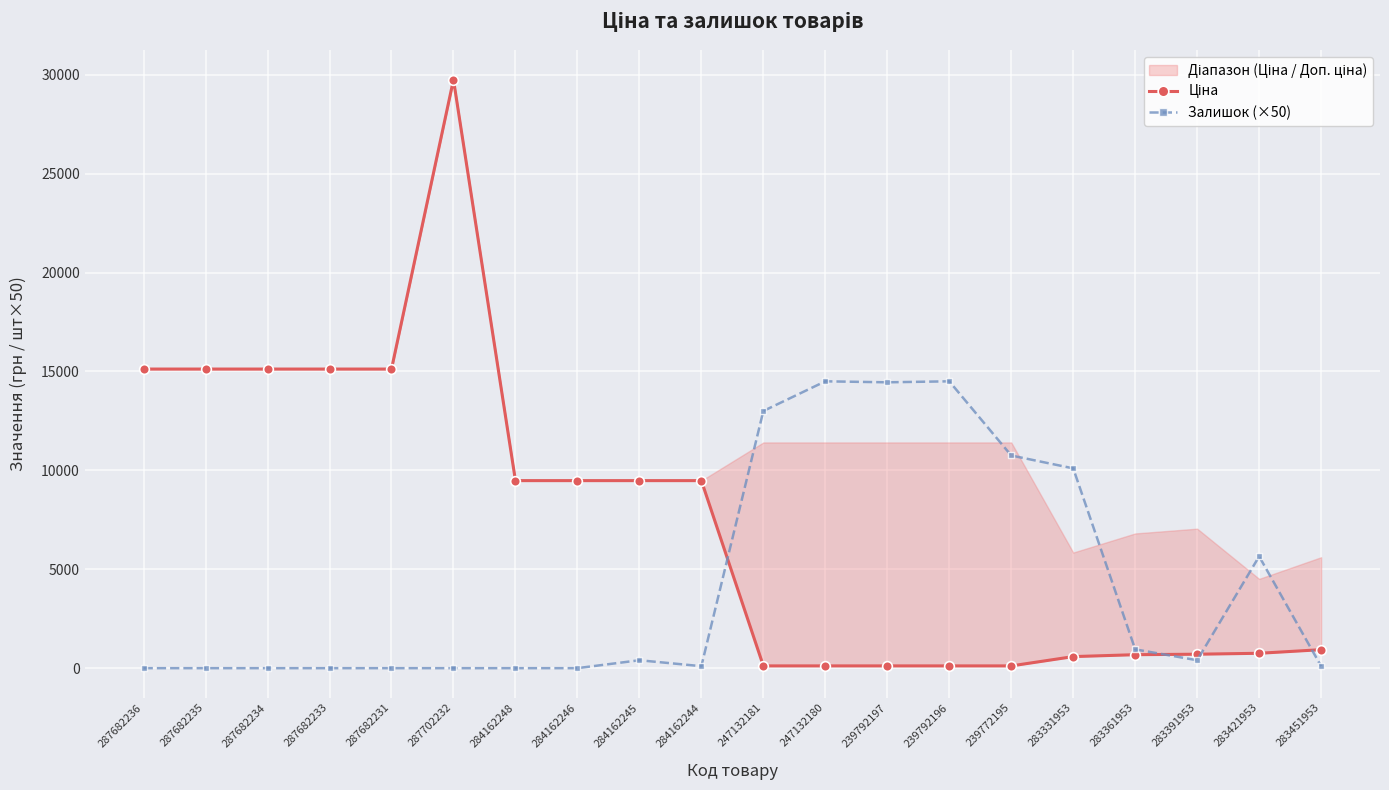

How many lines are shown in the chart?

2